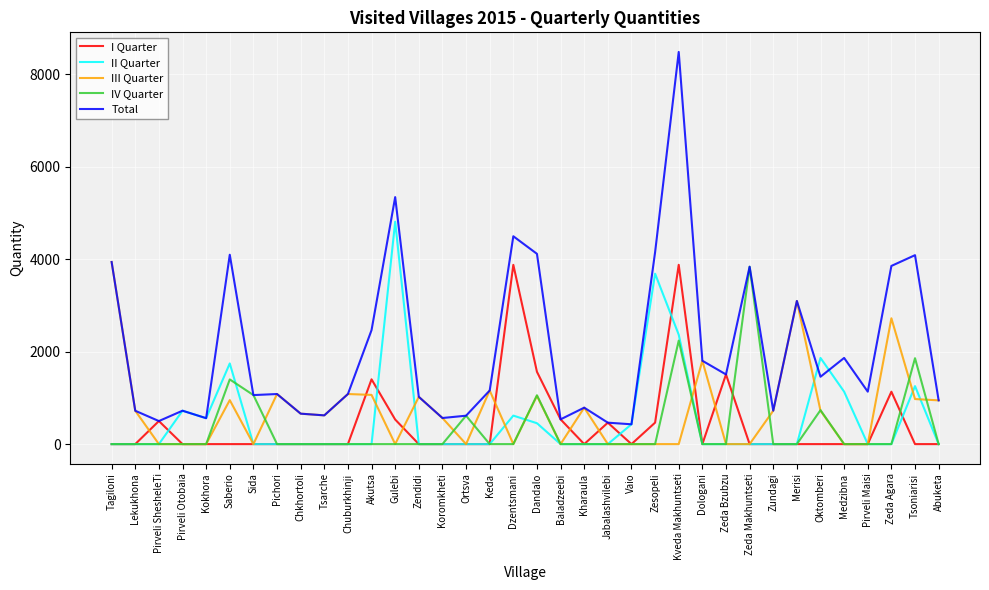

What is the difference between the highest and lowest values at Sida?

1061